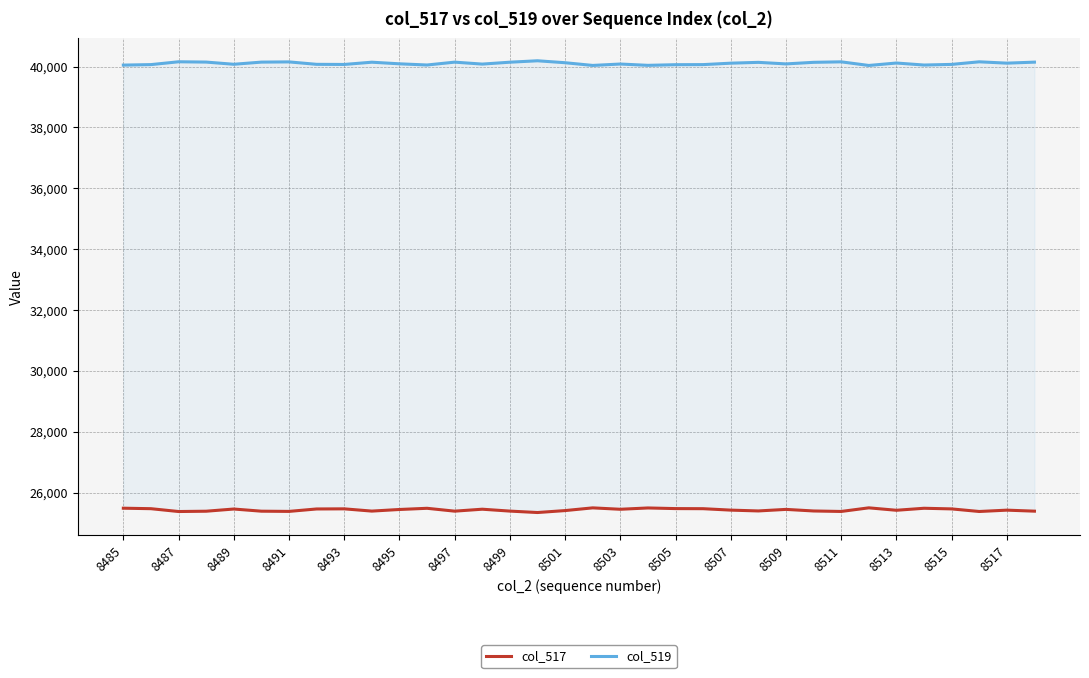

Rank the series by their average value, from lowest to highest.

col_517, col_519